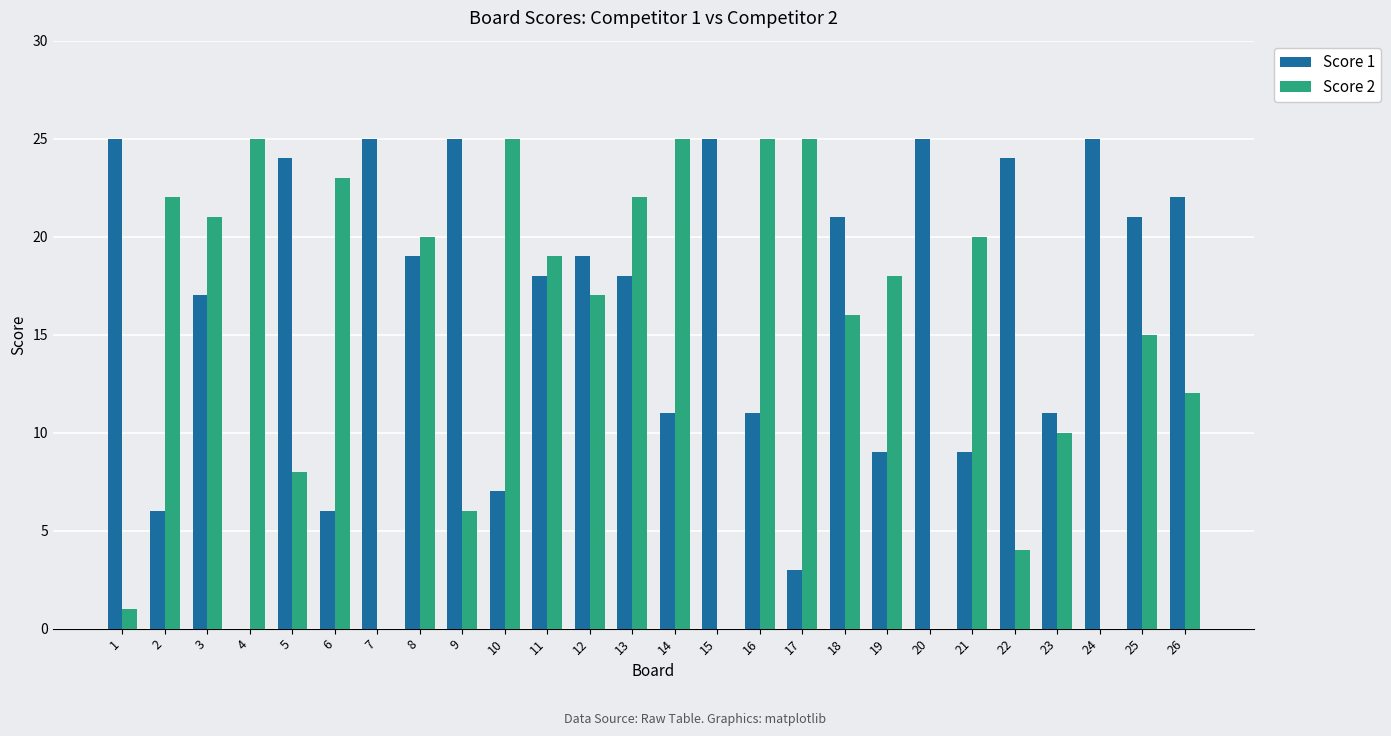

Is the value of Score 2 at 8 greater than the value of Score 1 at 8?

Yes